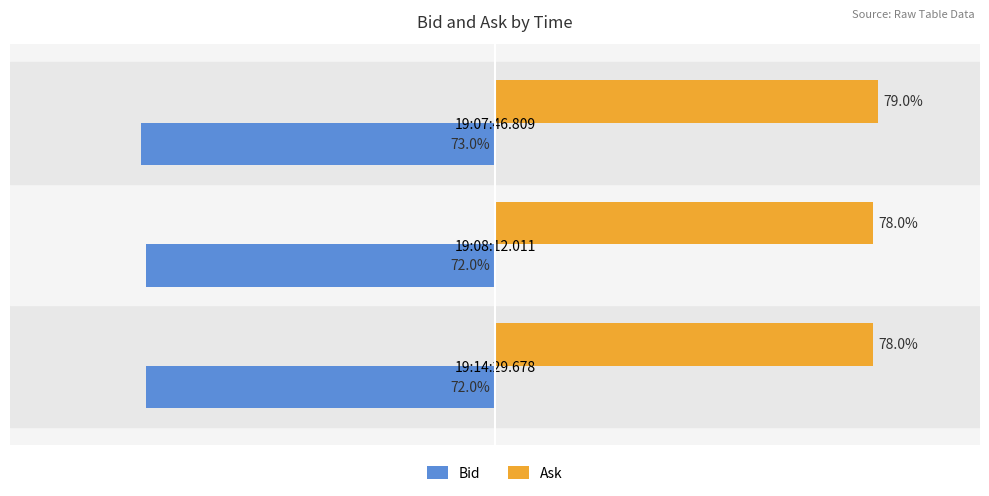

At which label does Bid reach its minimum?

19:07:46.809